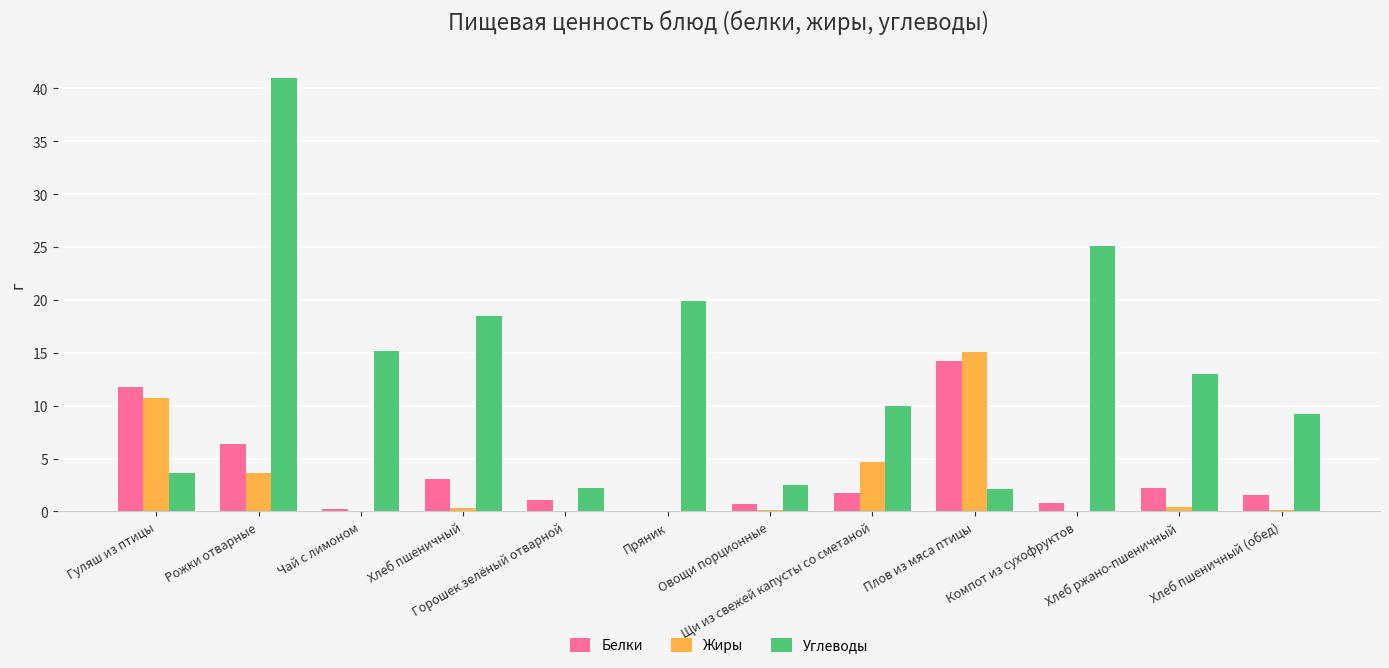

The value of Белки at Щи из свежей капусты со сметаной is 1.8. True or false?

True